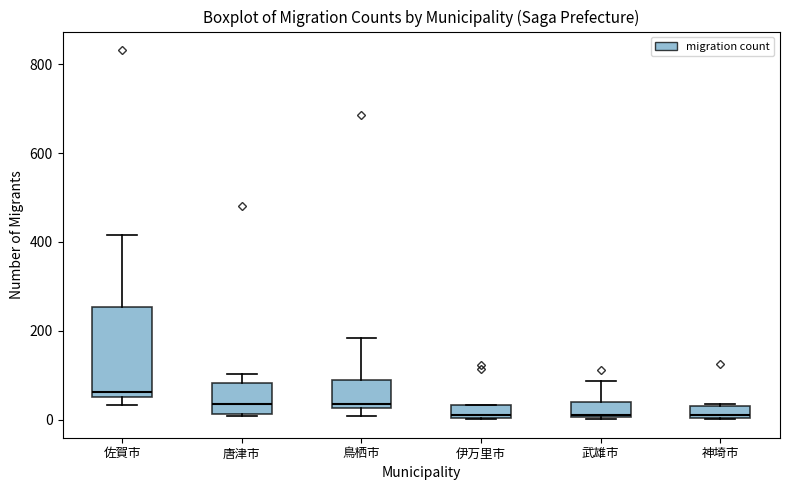

Which box is the tallest, from its lower edge to its upper edge?

佐賀市